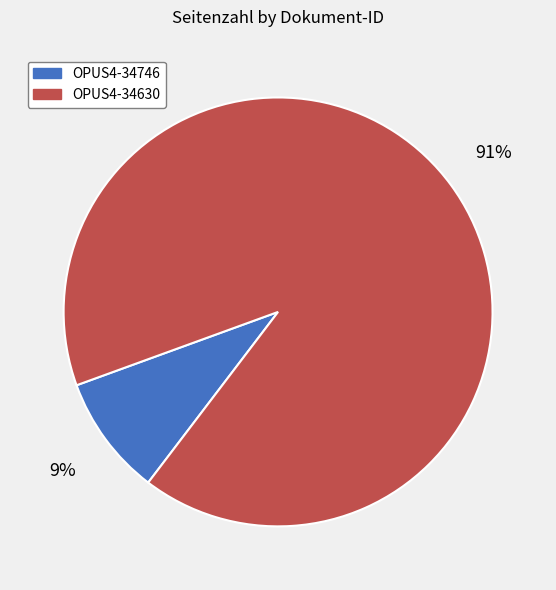

Is the sum of OPUS4-34746 and OPUS4-34630 greater than half?

Yes